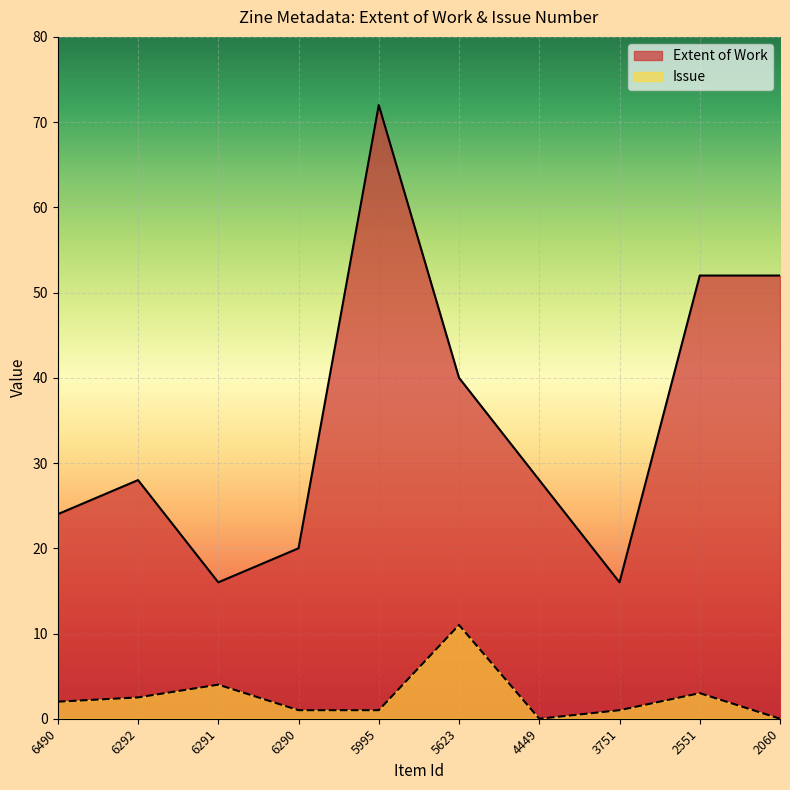

How many distinct data groups are displayed?

2